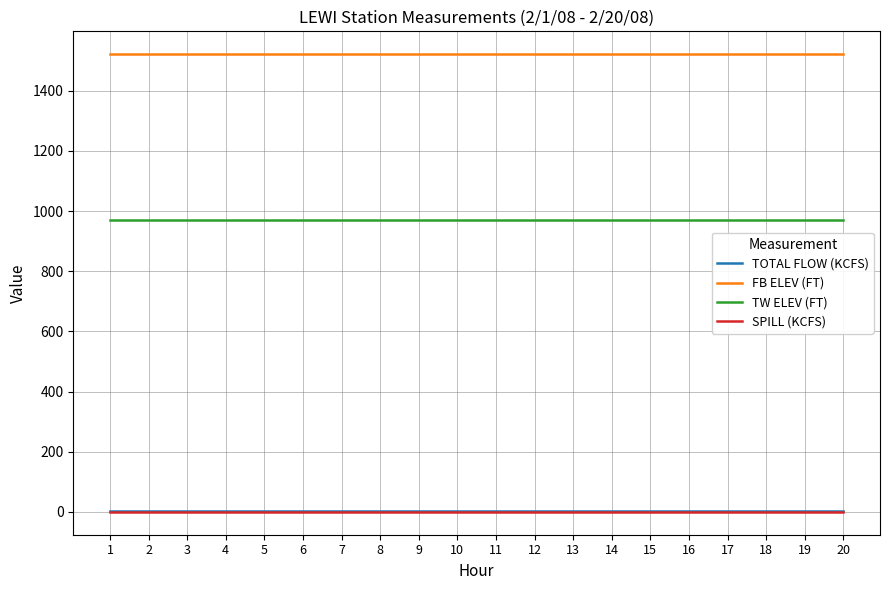

Count the number of categories in the chart.

20